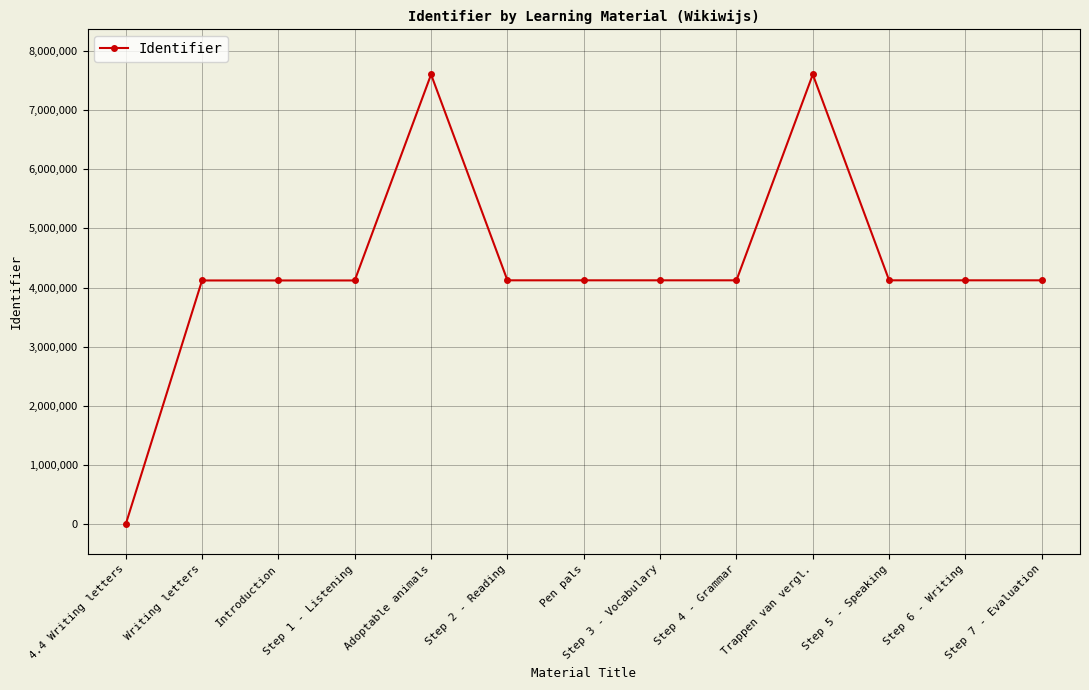

The value at Adoptable animals is 7601089. True or false?

True